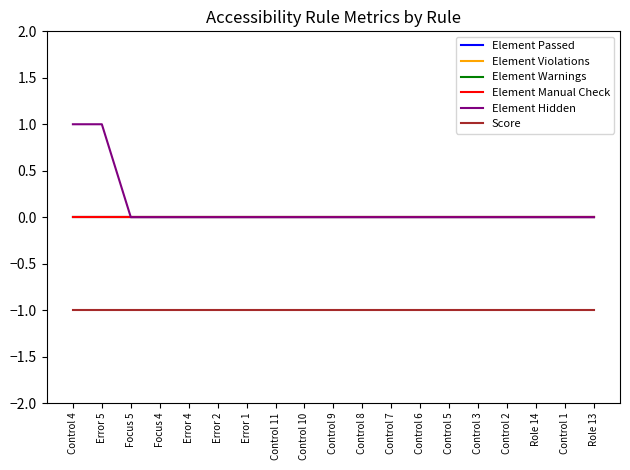

Does the chart display data point markers on the line(s)?

No